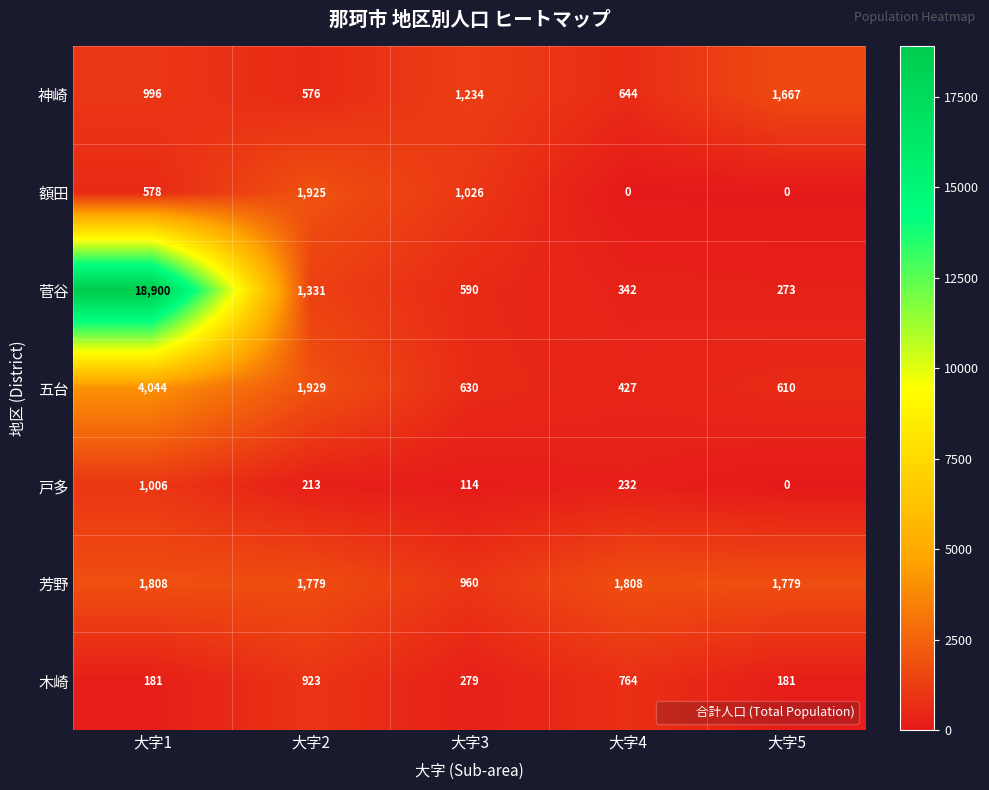

Read the 神崎 value at 大字2, to the nearest 100.

600